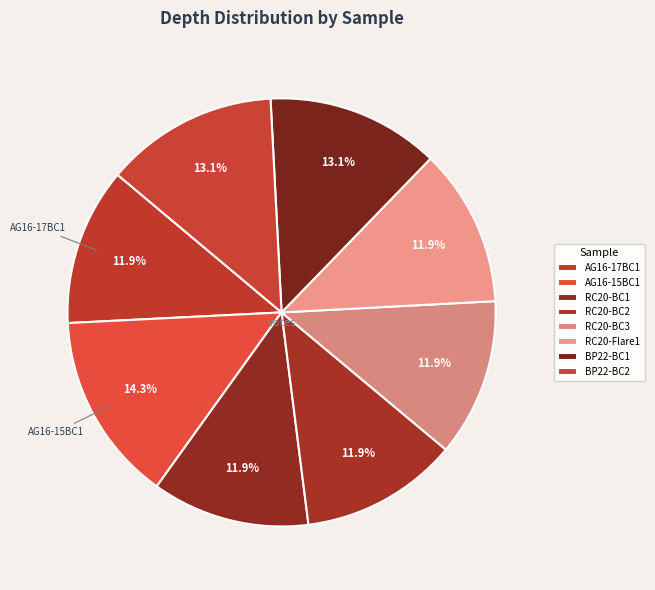

To the nearest percent, what percentage of the pie is BP22-BC1?

13%